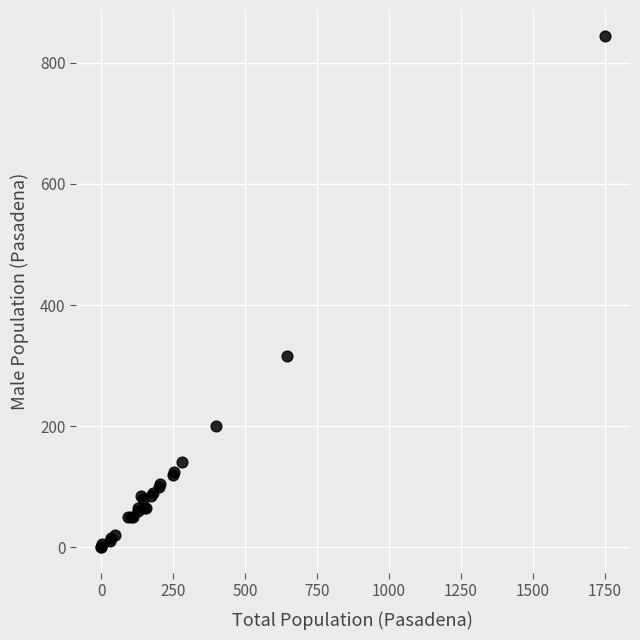

What Y value in the scatter plot is closest to 422?

315